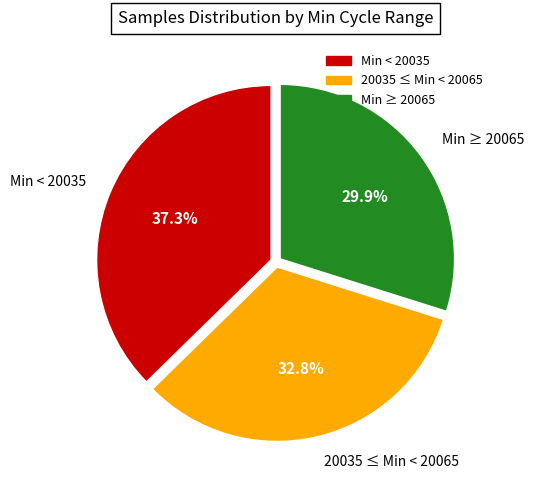

Approximately how many times larger is the value at 20035 ≤ Min < 20065 compared to Min ≥ 20065?

1.1